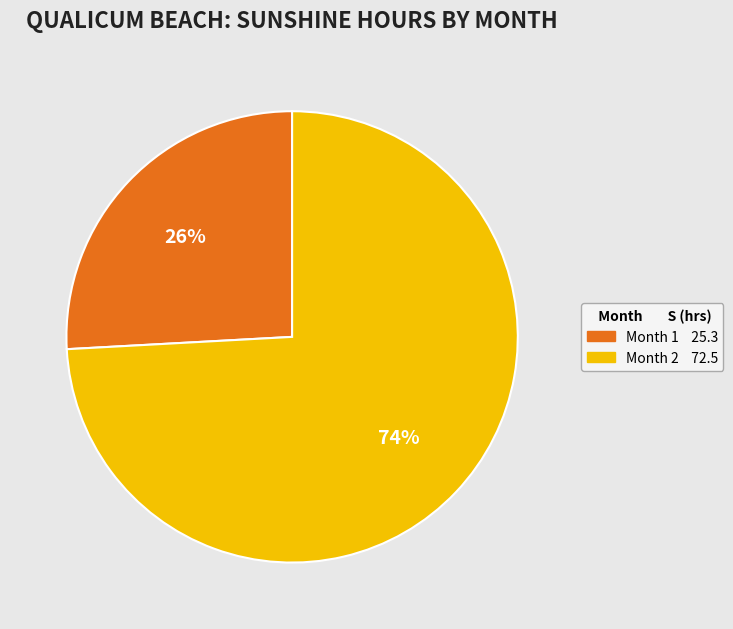

Does Month 1 25.3 account for over 50% of the chart?

No